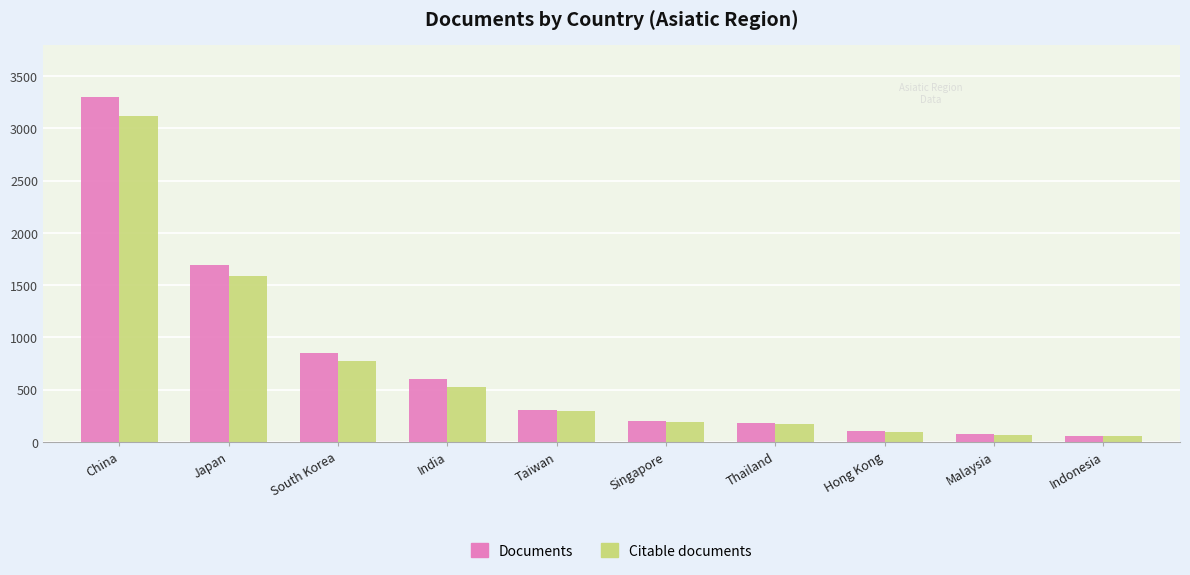

What is the spread (max minus min) of values at India?

73